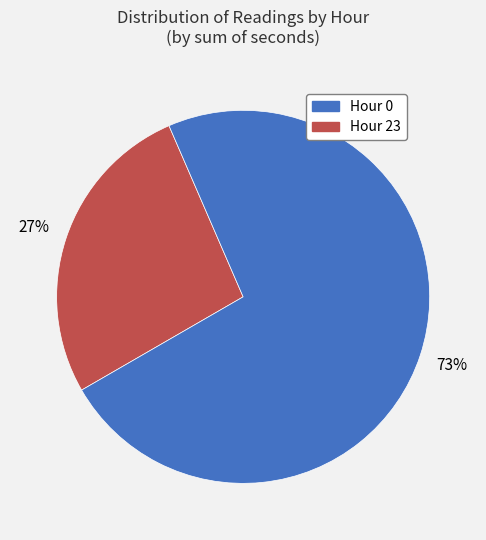

To the nearest percent, what is the average slice percentage?

50%